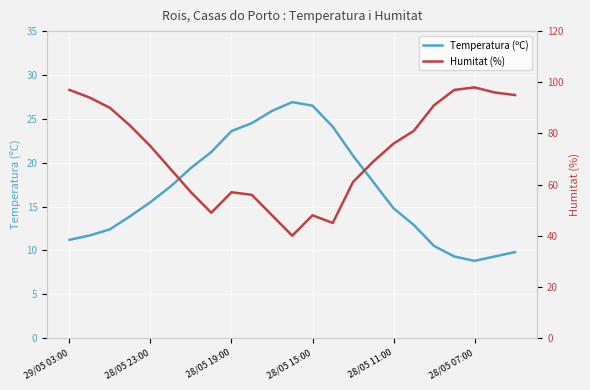

What are all the series names shown in the legend?

Temperatura (ºC), Humitat (%)